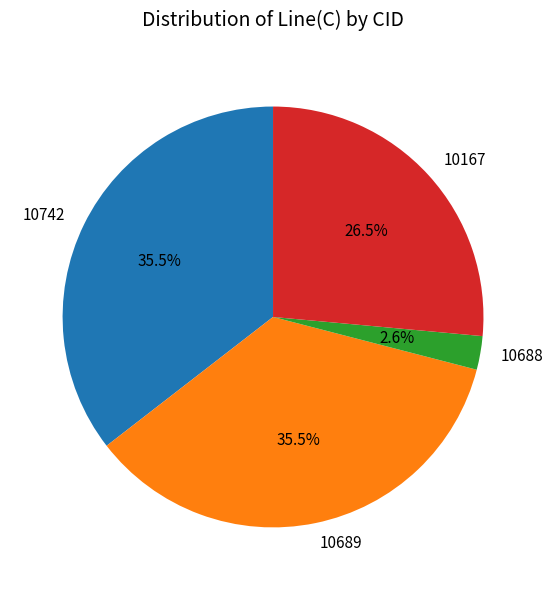

Approximately how many times larger is the value at 10742 compared to 10167?

1.3